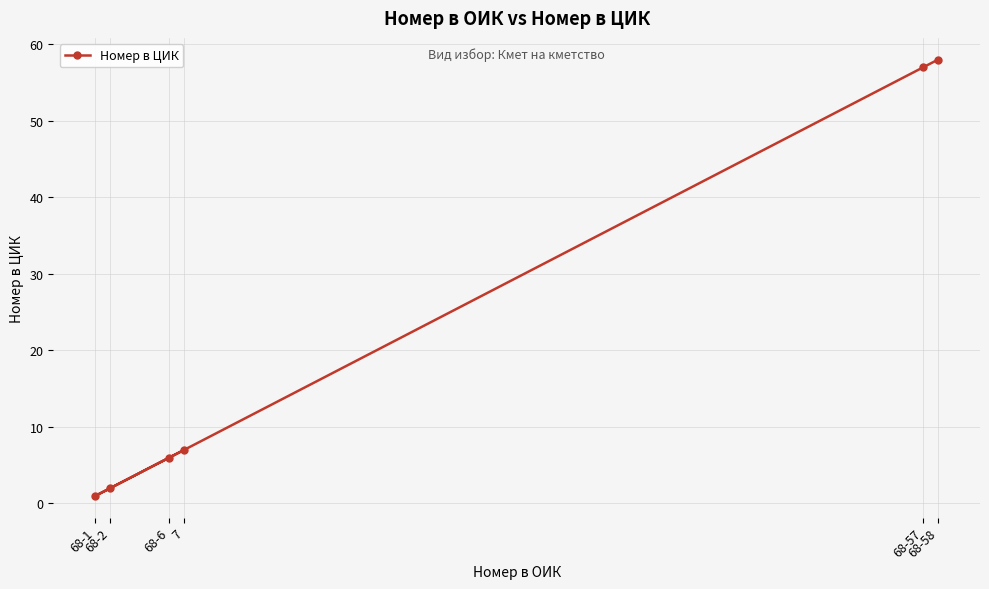

What is the ratio of the value at 68-6 to the value at 68-57?

0.1